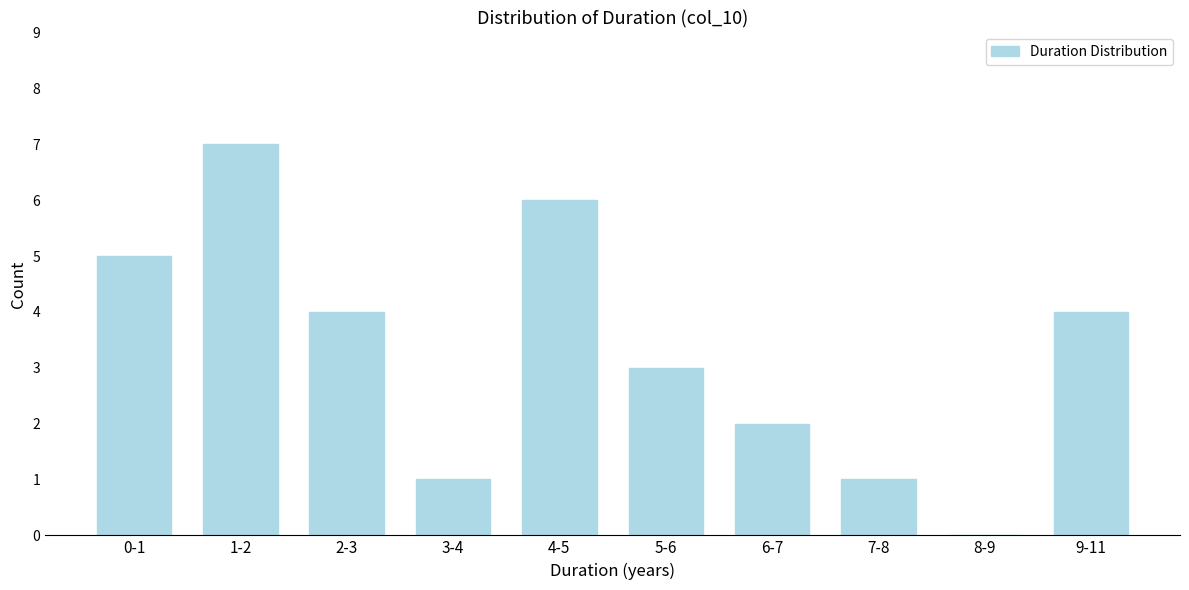

Reading left to right, transcribe all the data shown in this chart.

0-1=5	1-2=7	2-3=4	3-4=1	4-5=6	5-6=3	6-7=2	7-8=1	8-9=0	9-11=4